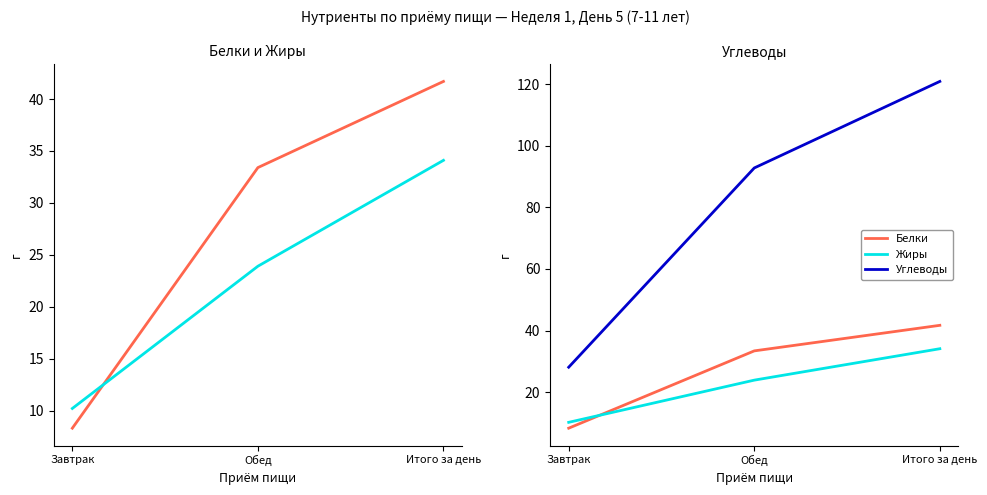

How many series are shown in this chart?

3